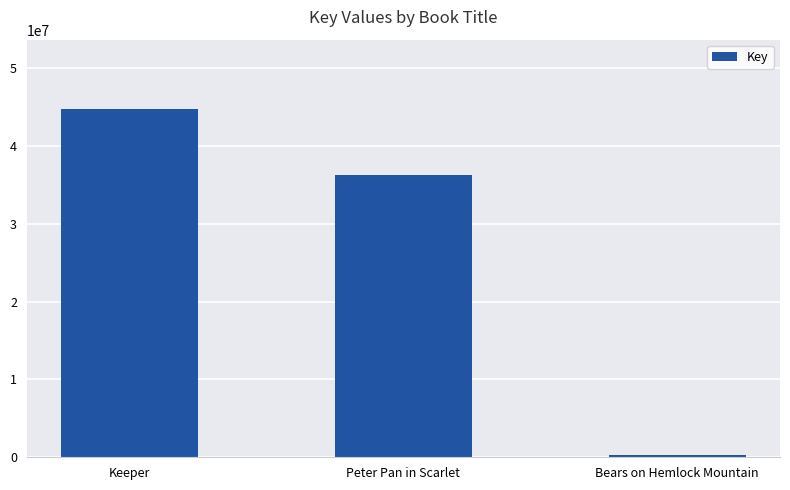

Rank the categories by value from highest to lowest.

Keeper, Peter Pan in Scarlet, Bears on Hemlock Mountain